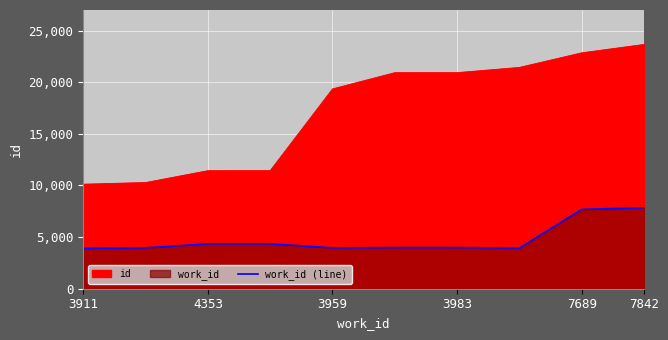

What is the sum of all values?

47968